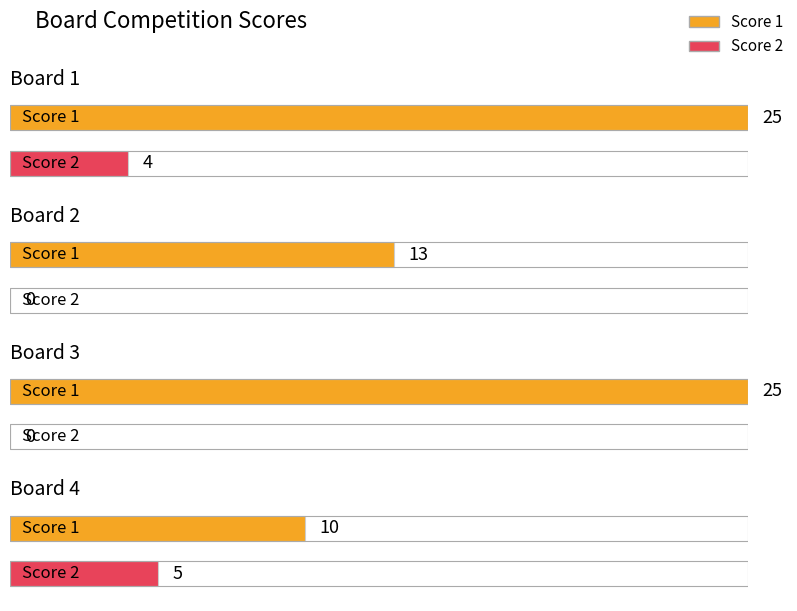

Reading left to right, extract all data points from this chart.

Score 1: Board 1=25	Board 2=13	Board 3=25	Board 4=10
Score 2: Board 1=4	Board 2=0	Board 3=0	Board 4=5